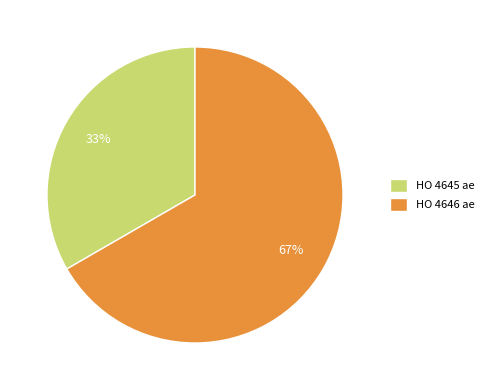

To the nearest percent, what percentage of the pie is HO 4646 ae?

67%